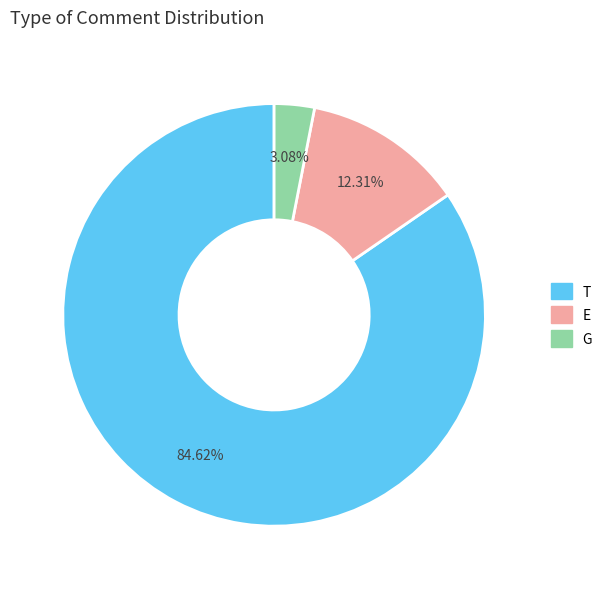

To the nearest percent, what portion does G represent?

3%